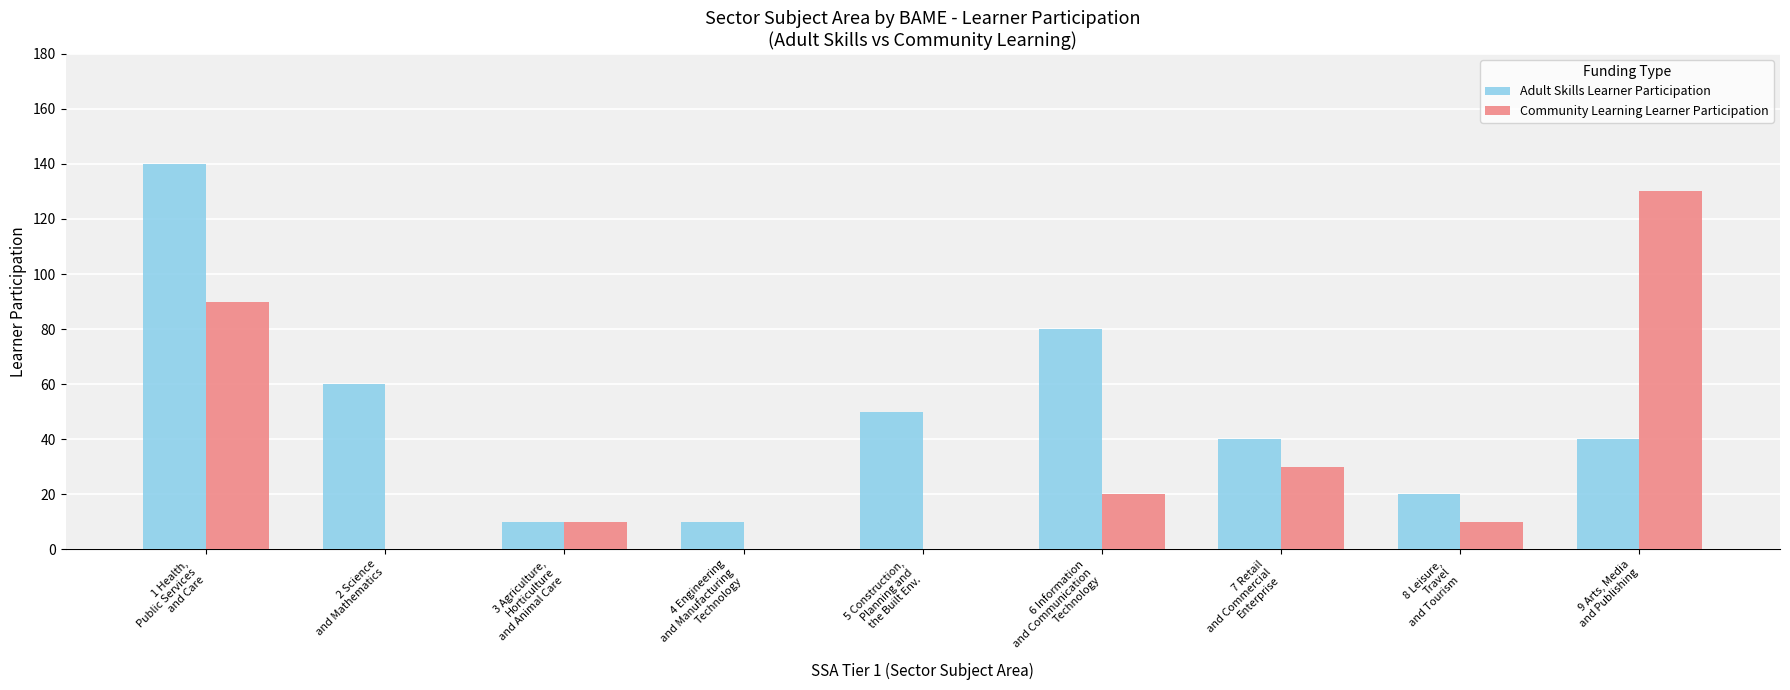

What is the total value across all series at 5 Construction,
Planning and
the Built Env.?

50